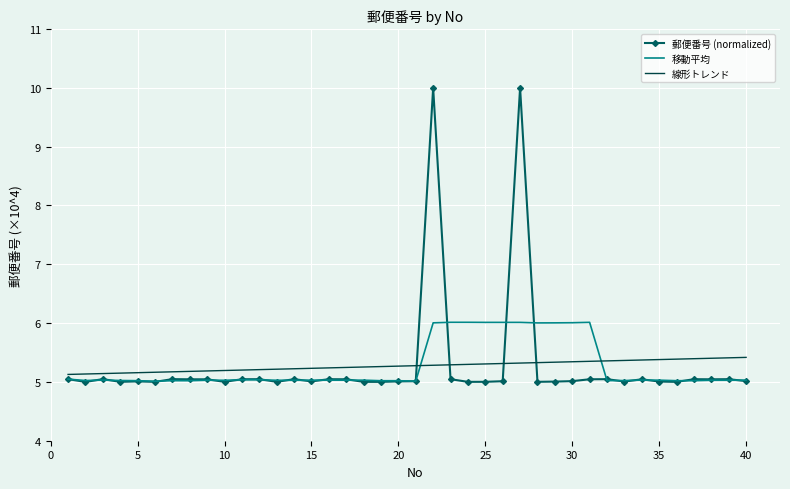

Which series has the largest range (max minus min)?

郵便番号 (normalized)